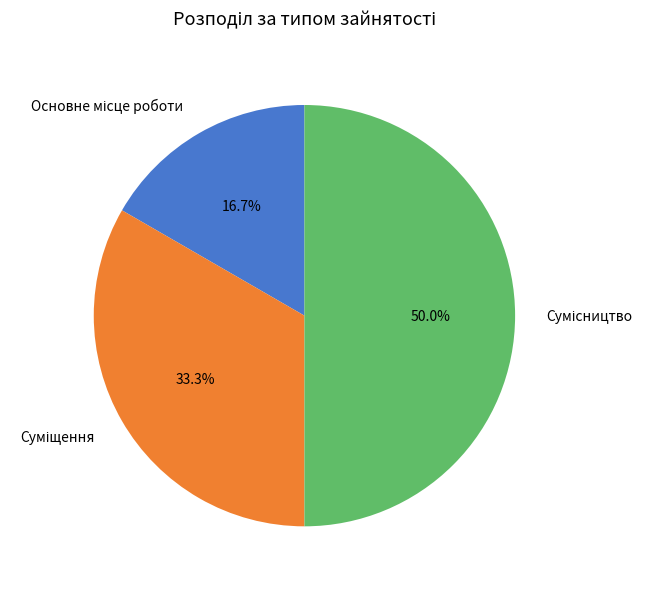

To the nearest percent, what percentage of the pie is Сумісництво?

50%